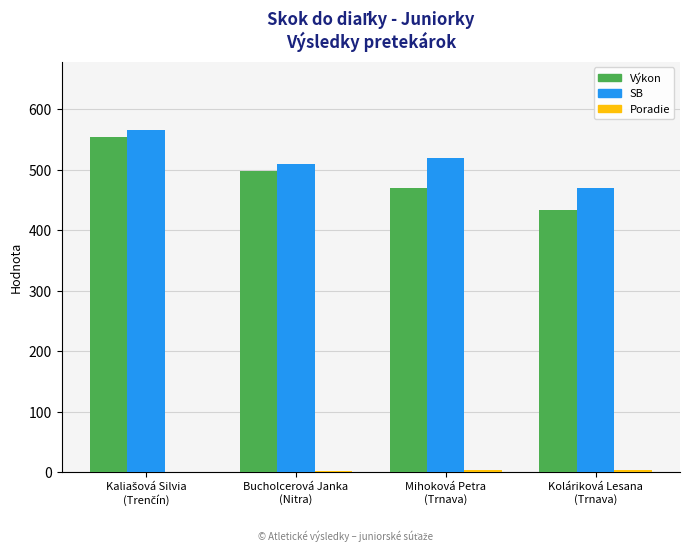

What is the smallest value displayed?

1